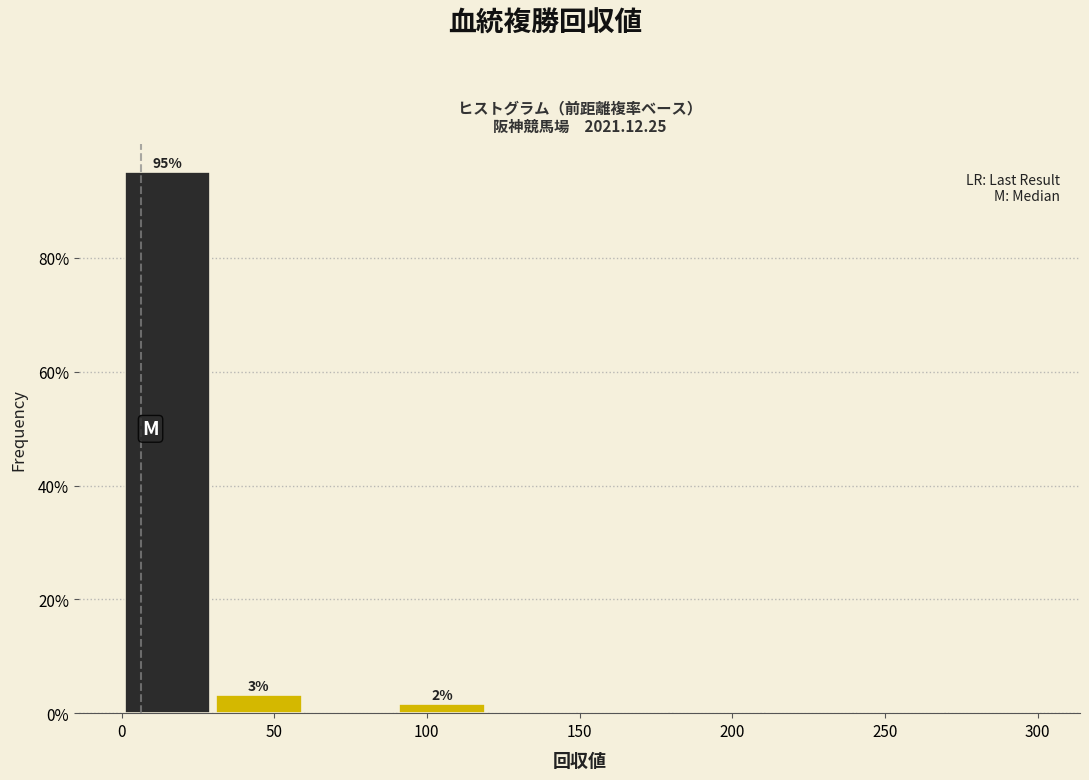

Which range on the x-axis has the tallest bar?

0 to 30